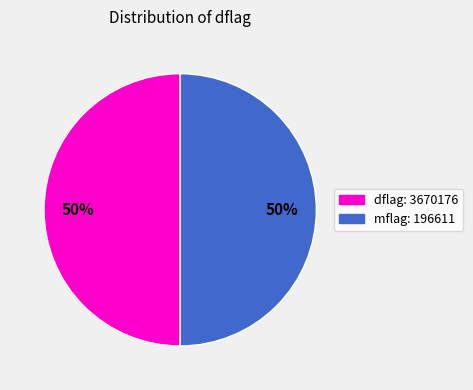

To the nearest percent, what is the average slice percentage?

50%